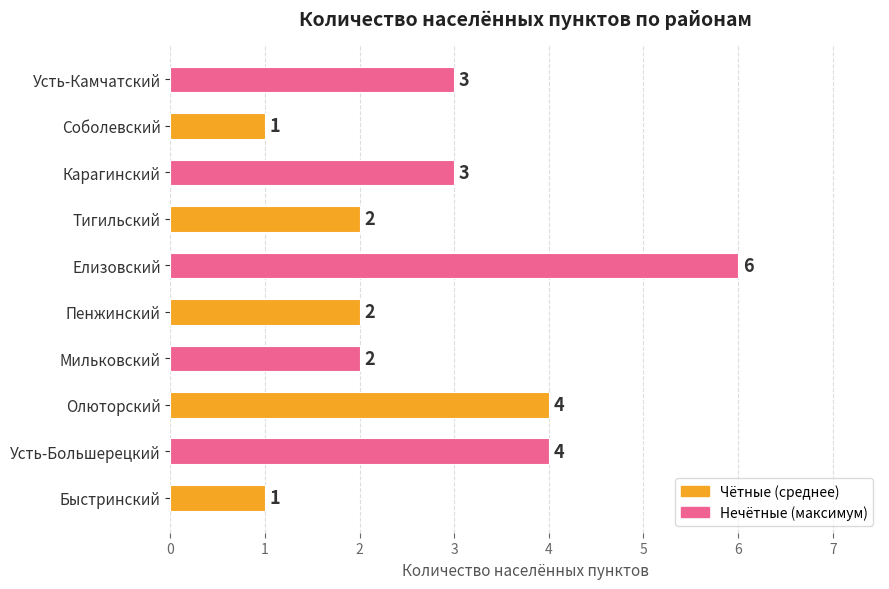

What is the sum of the values at Быстринский and Мильковский?

3